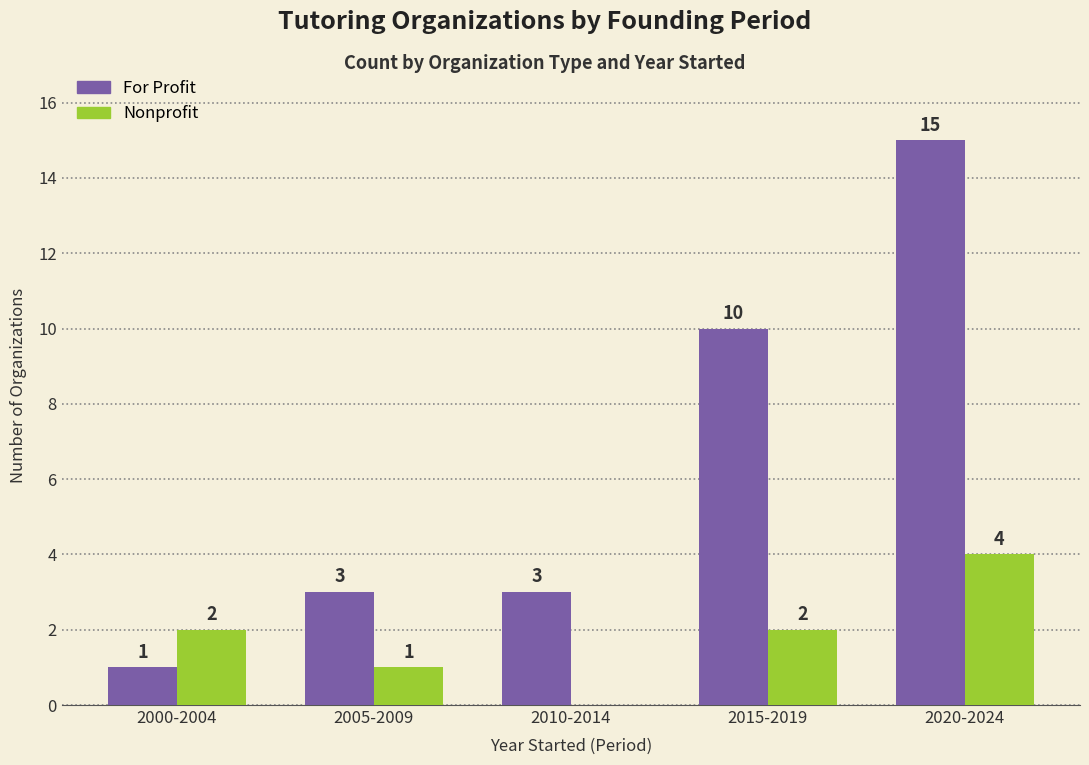

At which category is the sum across all series the highest?

2020-2024